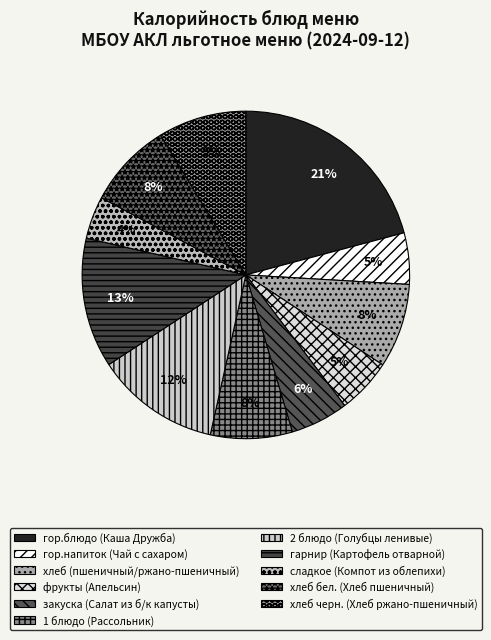

Does any single category account for the majority?

No